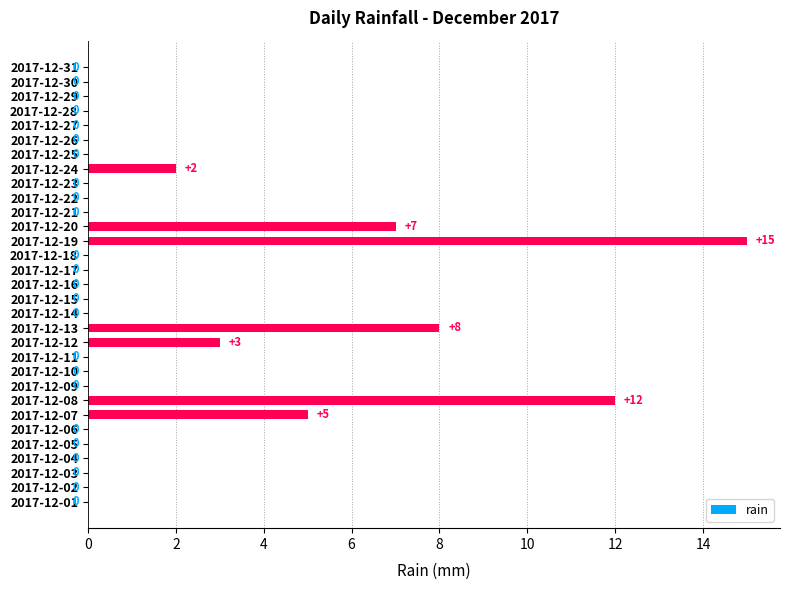

Reading bottom to top, extract all data points from this chart.

2017-12-01=0	2017-12-02=0	2017-12-03=0	2017-12-04=0	2017-12-05=0	2017-12-06=0	2017-12-07=5	2017-12-08=12	2017-12-09=0	2017-12-10=0	2017-12-11=0	2017-12-12=3	2017-12-13=8	2017-12-14=0	2017-12-15=0	2017-12-16=0	2017-12-17=0	2017-12-18=0	2017-12-19=15	2017-12-20=7	2017-12-21=0	2017-12-22=0	2017-12-23=0	2017-12-24=2	2017-12-25=0	2017-12-26=0	2017-12-27=0	2017-12-28=0	2017-12-29=0	2017-12-30=0	2017-12-31=0